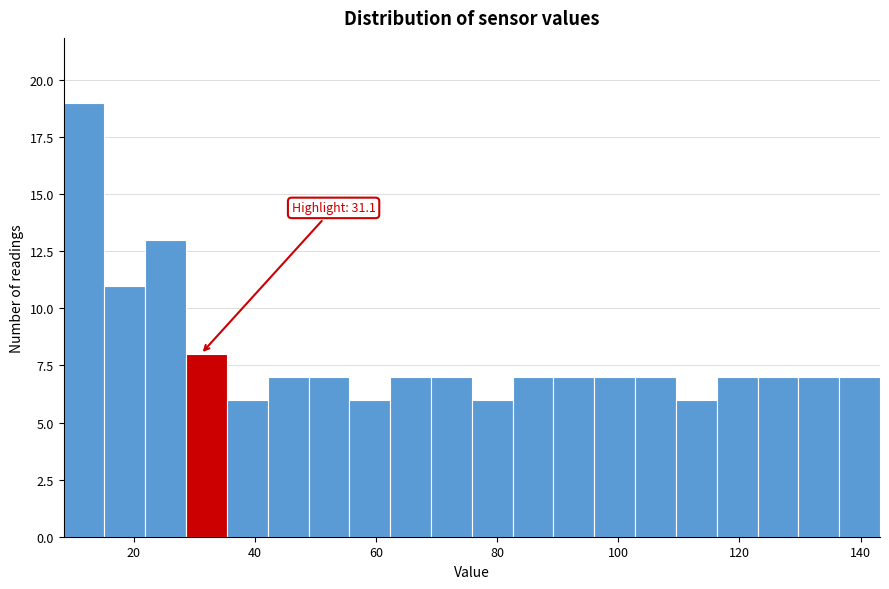

Read against the x-axis, roughly where is the centre of the tallest bar?

12